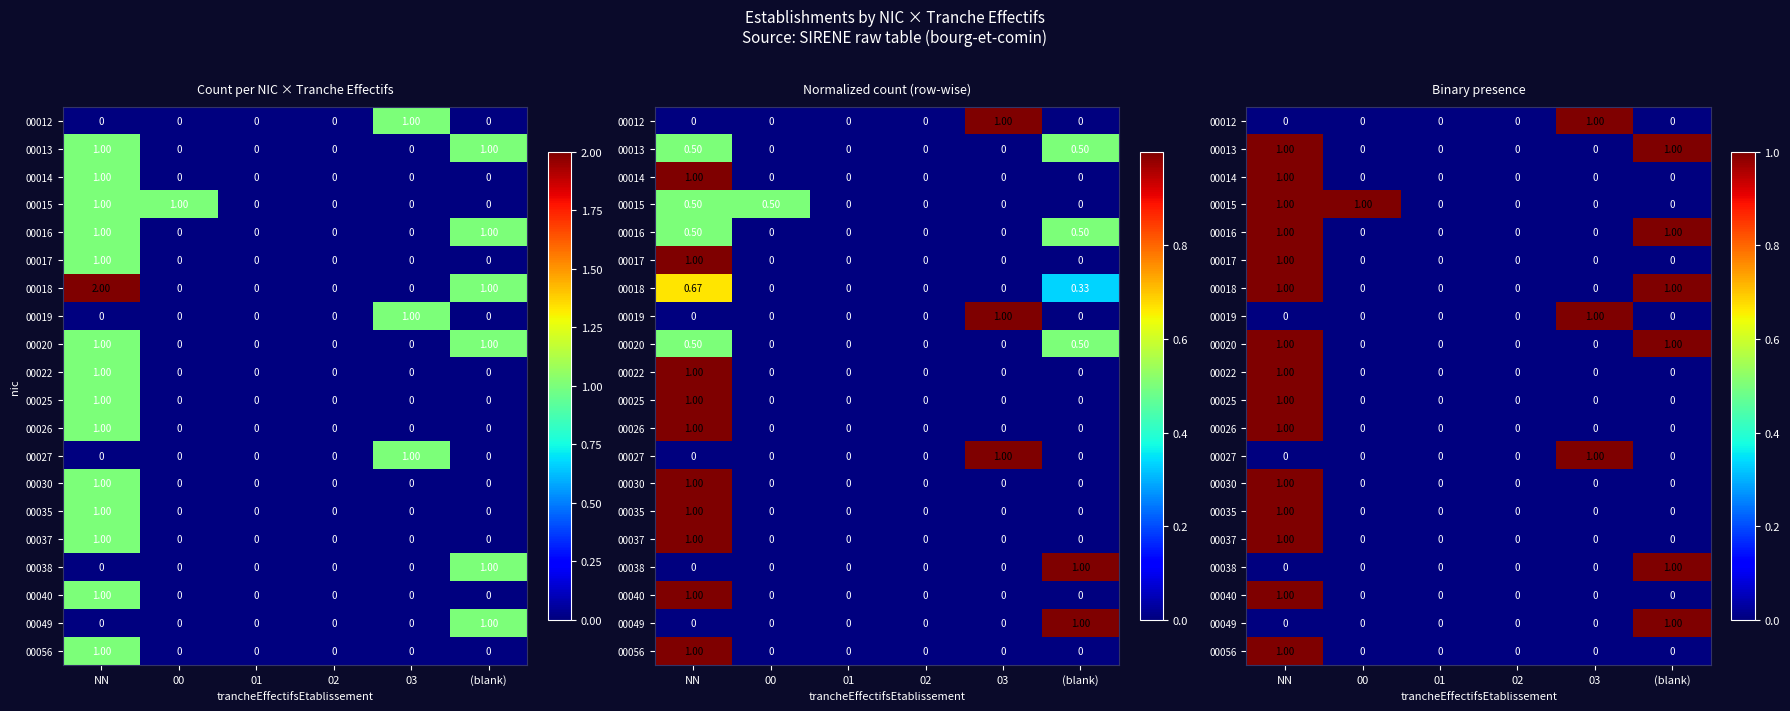

At which category does the chart reach its peak across all series?

03